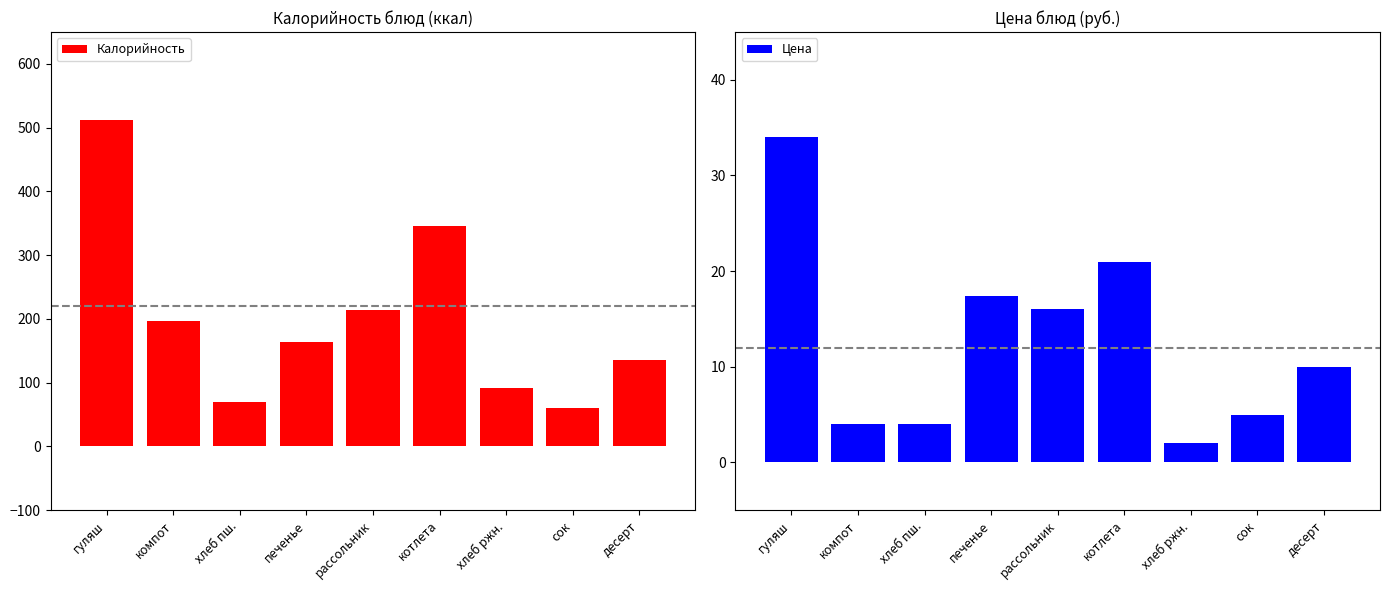

True or false: Калорийность has a value of 213.8 at рассольник.

True